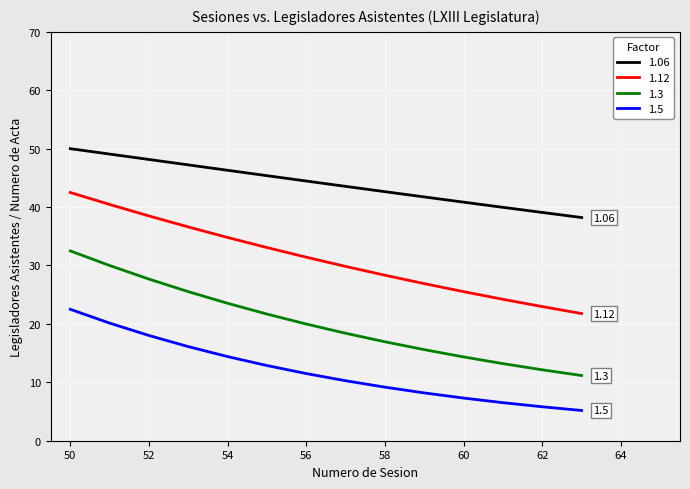

True or false: 1.12 and 1.06 cross at least once.

False